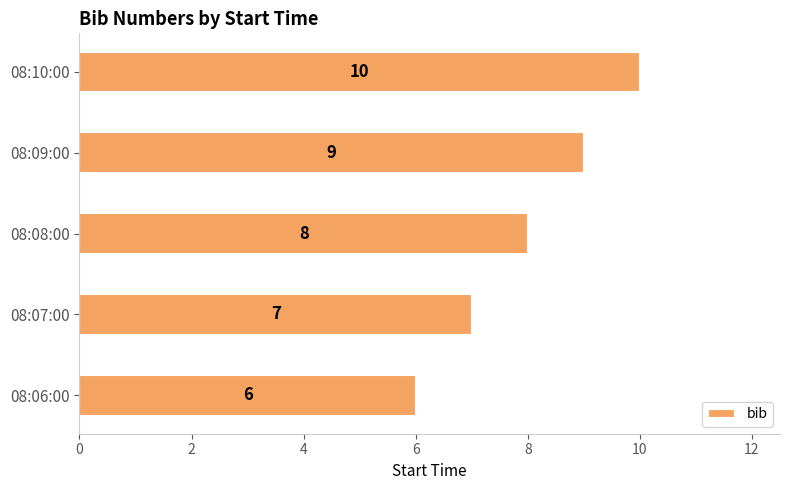

What is the difference between the maximum and minimum values?

4